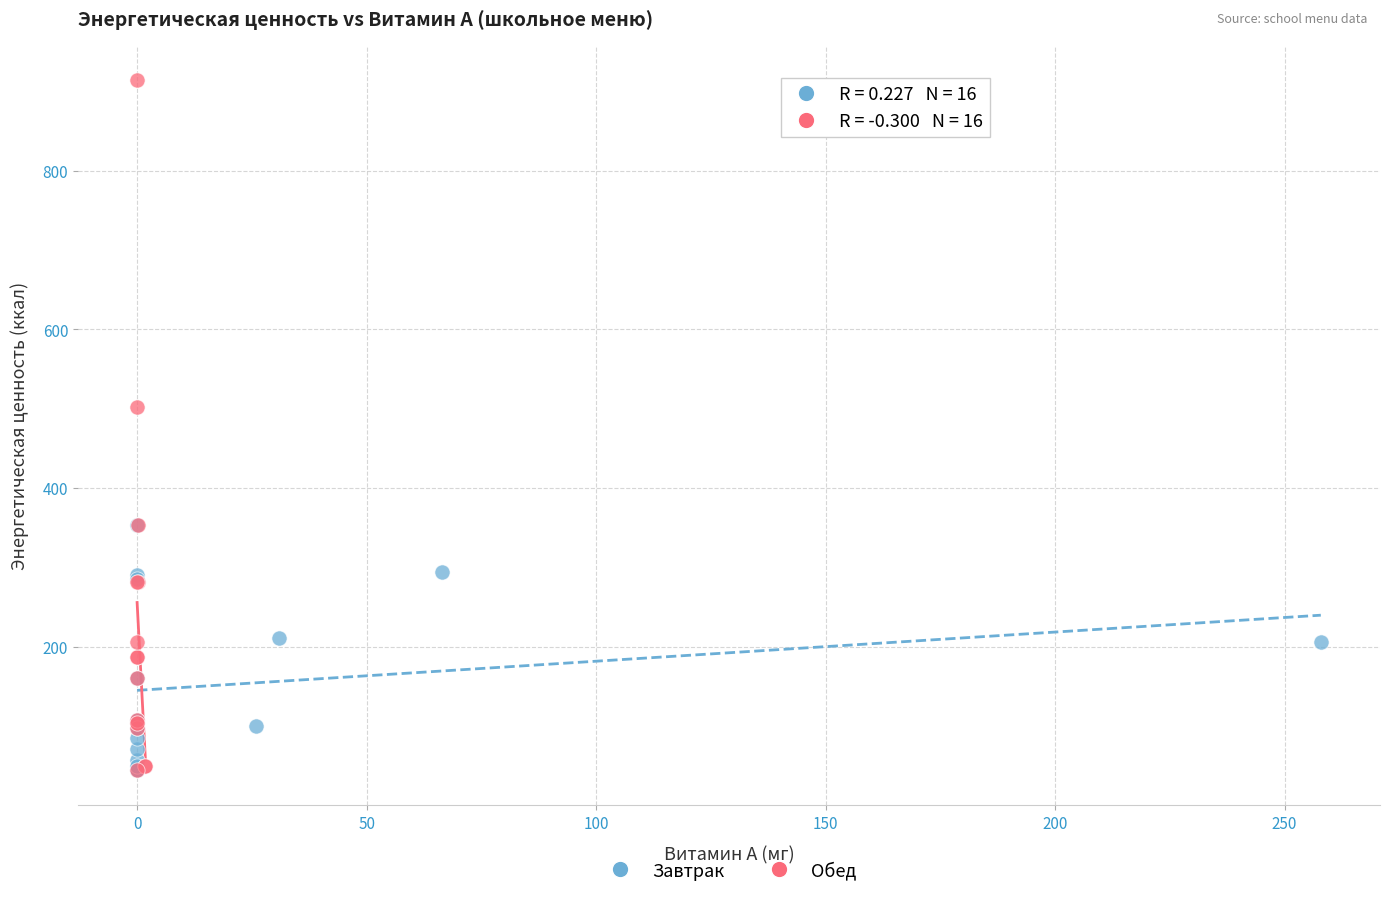

What are all the series names shown in the legend?

Завтрак, Обед